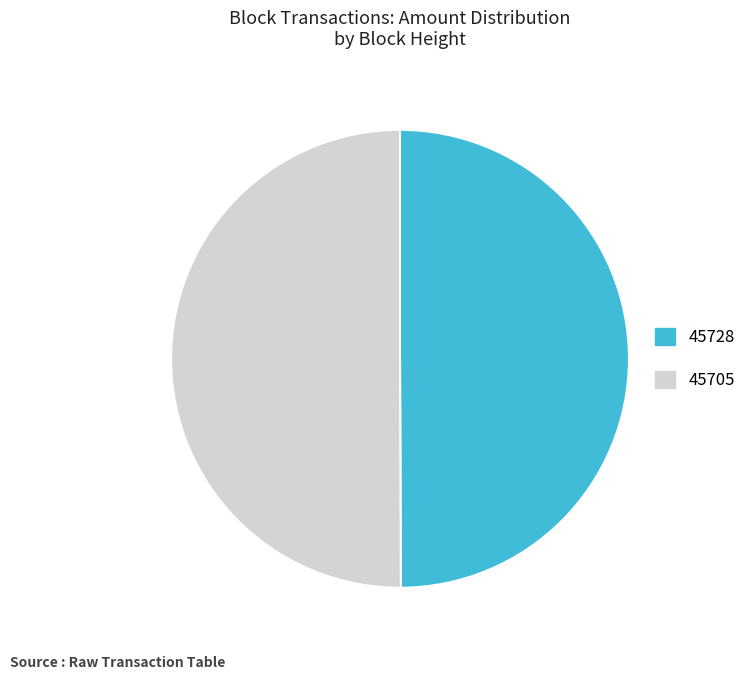

How many segments does this pie chart have?

2